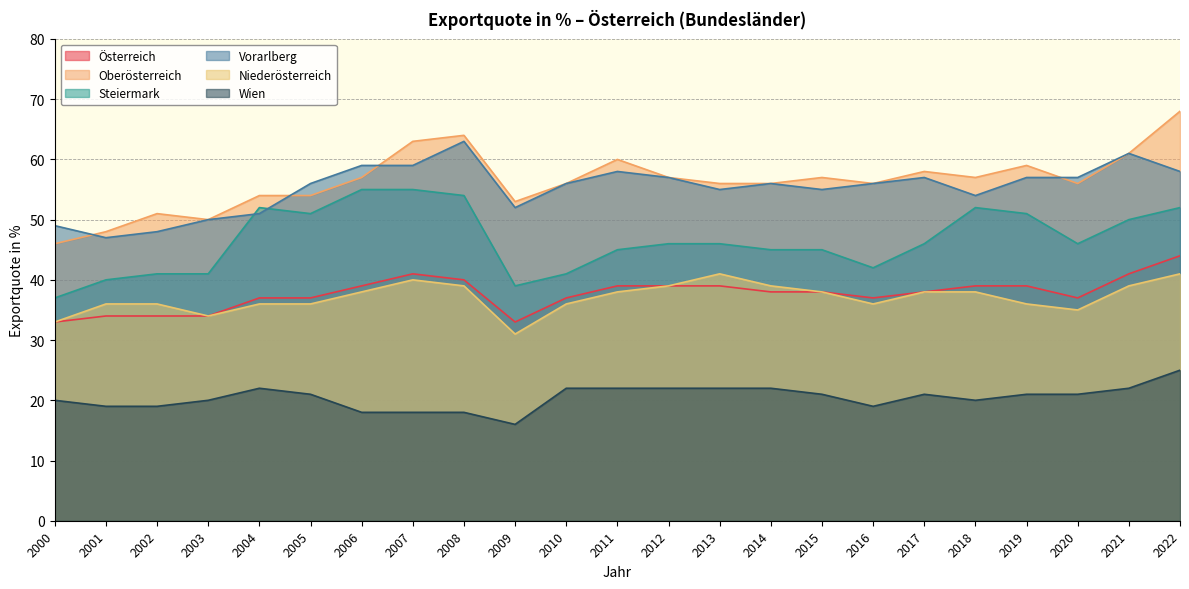

What is the value of the Steiermark point at the 8th from the left?

55